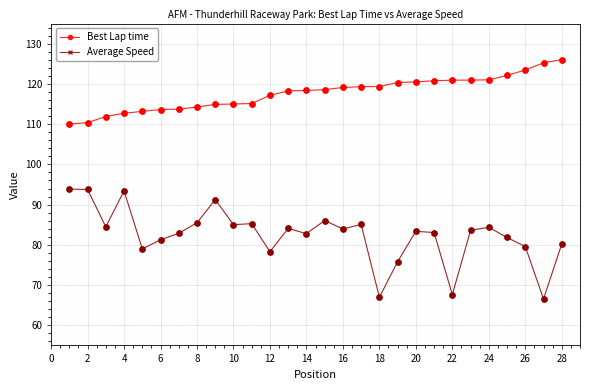

Which series has the largest total across all categories?

Best Lap time